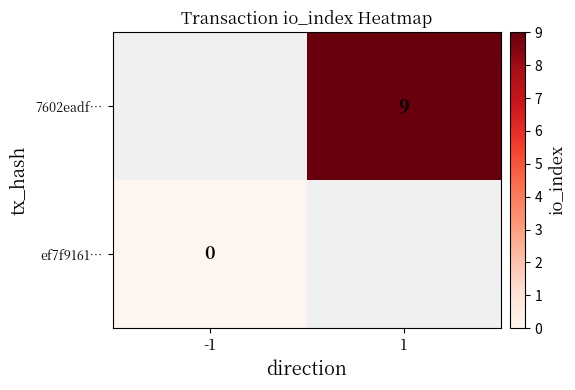

Is the value of ef7f9161… at -1 greater than the value of 7602eadf… at 1?

No